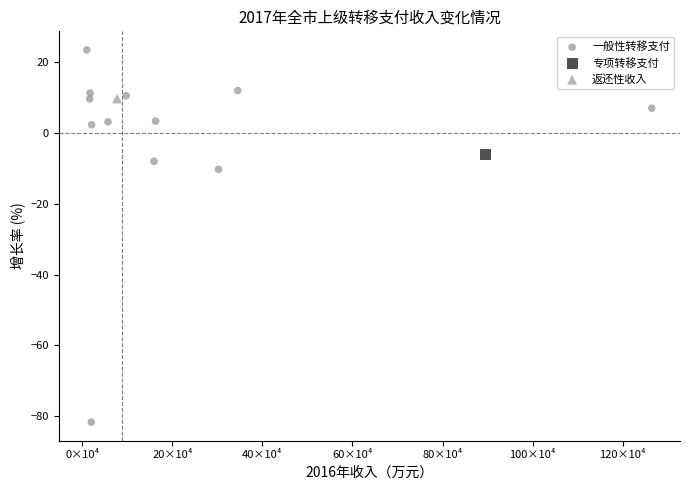

What are all the series names shown in the legend?

一般性转移支付, 专项转移支付, 返还性收入